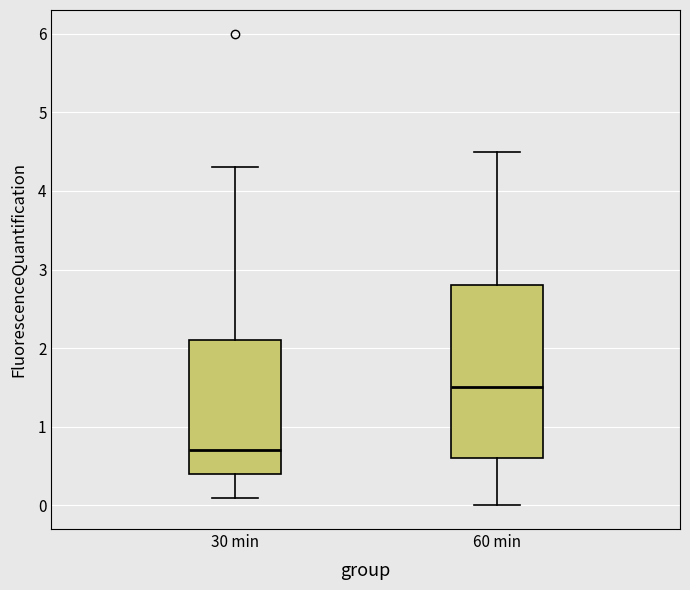

Comparing the boxes themselves (not the whiskers), which one is the tallest?

60 min